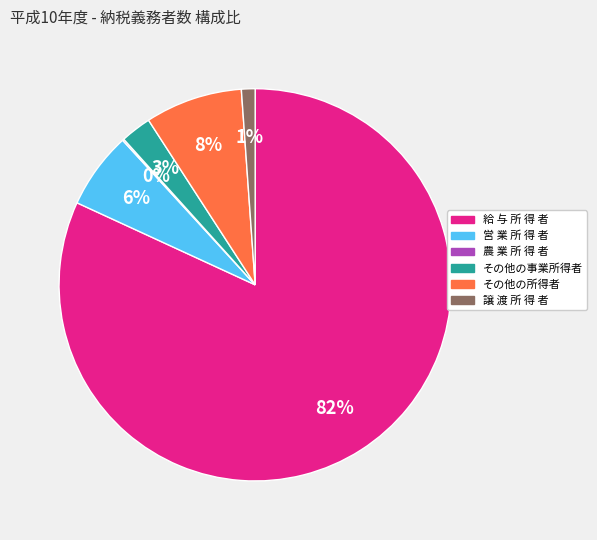

To the nearest percent, what is the combined percentage of その他の所得者 and 譲 渡 所 得 者?

9%